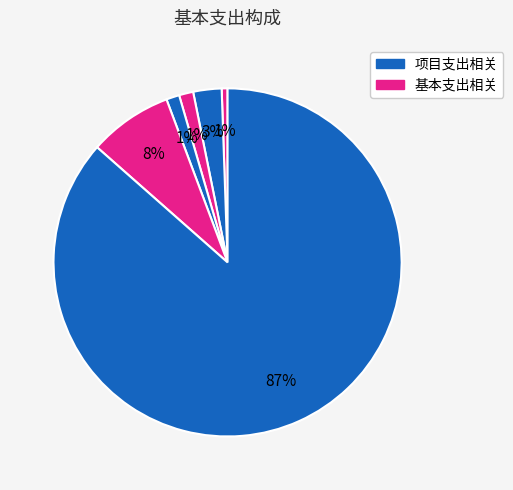

How many slices are in this pie chart?

6